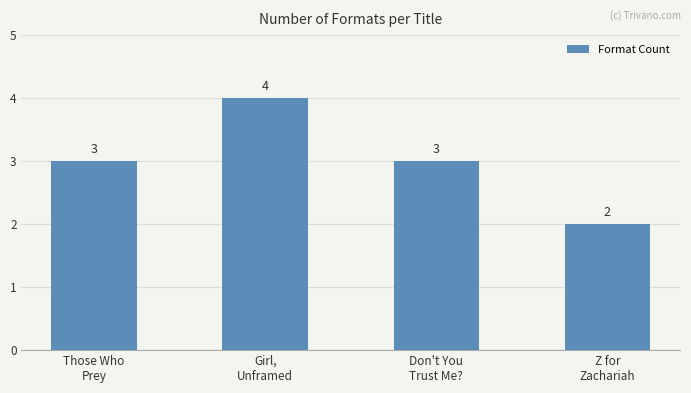

What is the sum of all values?

12